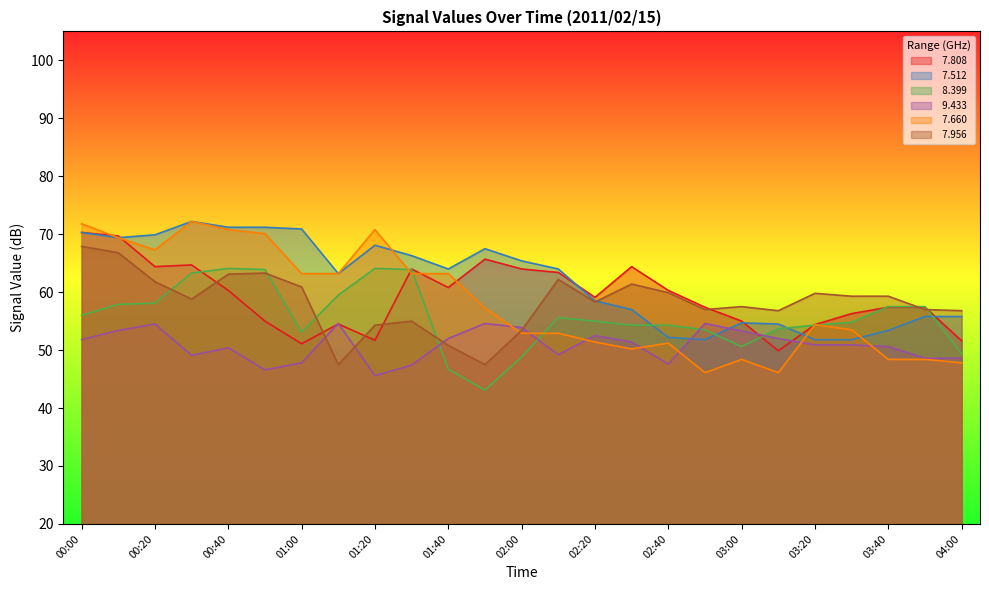

Reading left to right, extract all data points from this chart.

  7.808: 00:00=70.3	00:10=69.7	00:20=64.4	00:30=64.7	00:40=60.3	00:50=55.0	01:00=51.1	01:10=54.5	01:20=51.7	01:30=64.0	01:40=60.8	01:50=65.7	02:00=64.0	02:10=63.4	02:20=59.1	02:30=64.4	02:40=60.3	02:50=57.4	03:00=55.0	03:10=49.9	03:20=54.4	03:30=56.3	03:40=57.4	03:50=57.4	04:00=51.6
  7.512: 00:00=70.3	00:10=69.4	00:20=69.9	00:30=72.2	00:40=71.2	00:50=71.2	01:00=70.9	01:10=63.2	01:20=68.1	01:30=66.3	01:40=64.0	01:50=67.5	02:00=65.4	02:10=64.0	02:20=58.5	02:30=57.0	02:40=52.2	02:50=51.8	03:00=54.7	03:10=54.5	03:20=51.8	03:30=51.8	03:40=53.4	03:50=55.8	04:00=55.8
  8.399: 00:00=56.0	00:10=57.9	00:20=58.1	00:30=63.3	00:40=64.1	00:50=63.9	01:00=53.1	01:10=59.5	01:20=64.1	01:30=63.9	01:40=46.7	01:50=43.1	02:00=48.8	02:10=55.6	02:20=55.0	02:30=54.3	02:40=54.3	02:50=53.5	03:00=50.6	03:10=53.7	03:20=54.3	03:30=54.8	03:40=57.5	03:50=57.5	04:00=49.4
  9.433: 00:00=51.8	00:10=53.4	00:20=54.5	00:30=49.1	00:40=50.4	00:50=46.6	01:00=47.8	01:10=54.6	01:20=45.6	01:30=47.4	01:40=52.0	01:50=54.6	02:00=53.9	02:10=49.2	02:20=52.5	02:30=51.4	02:40=47.6	02:50=54.6	03:00=53.3	03:10=52.0	03:20=50.9	03:30=50.9	03:40=50.6	03:50=48.6	04:00=48.6
  7.660: 00:00=71.8	00:10=69.4	00:20=67.3	00:30=72.2	00:40=70.8	00:50=70.1	01:00=63.2	01:10=63.2	01:20=70.8	01:30=63.2	01:40=63.2	01:50=57.3	02:00=52.9	02:10=52.9	02:20=51.4	02:30=50.2	02:40=51.2	02:50=46.1	03:00=48.4	03:10=46.1	03:20=54.4	03:30=53.5	03:40=48.4	03:50=48.4	04:00=47.8
  7.956: 00:00=67.9	00:10=66.8	00:20=61.8	00:30=58.8	00:40=63.1	00:50=63.3	01:00=60.9	01:10=47.5	01:20=54.3	01:30=55.0	01:40=50.8	01:50=47.5	02:00=53.4	02:10=62.2	02:20=58.3	02:30=61.4	02:40=59.9	02:50=57.0	03:00=57.5	03:10=56.8	03:20=59.8	03:30=59.3	03:40=59.3	03:50=57.0	04:00=56.8